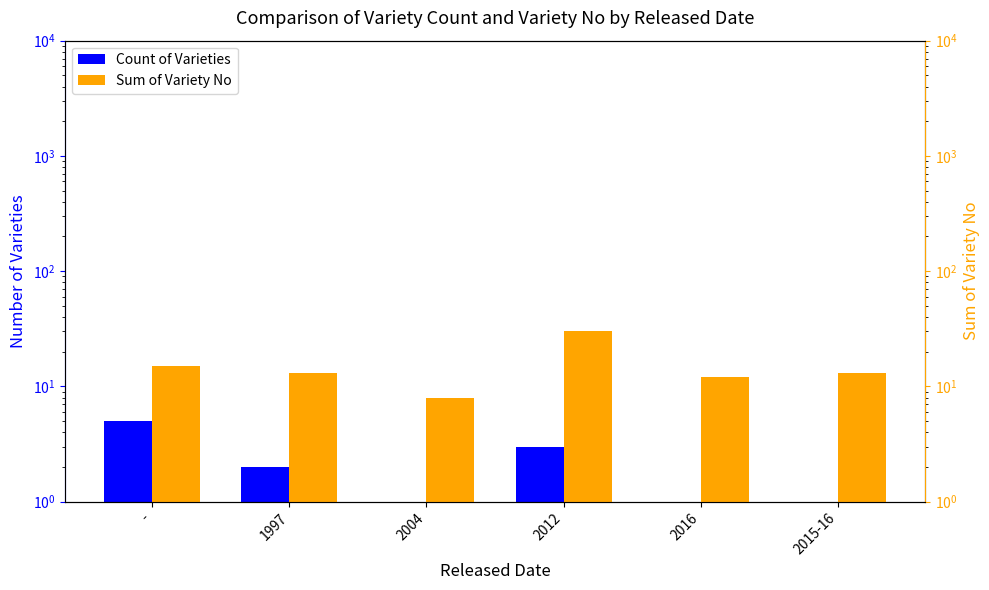

Between 2015-16 and -, which is larger?

-